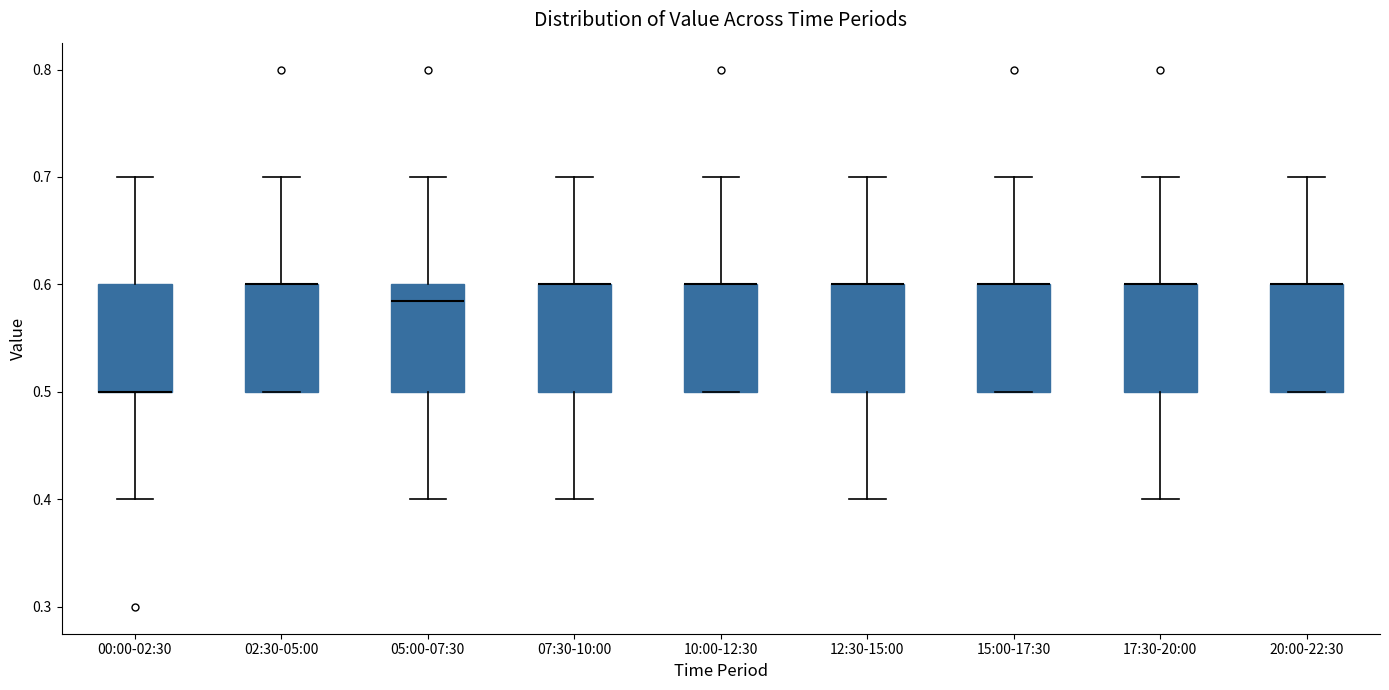

Reading left to right, transcribe this box plot: for each box, give where its median line is, the range the box spans, and where its two whiskers end, as read against the y-axis. The values are not printed on the chart, so give them approximately, as read against the axis.

00:00-02:30: median 0.50 (drawn on the box's lower edge), box 0.50 to 0.60, whiskers 0.40 to 0.70
02:30-05:00: median 0.60 (drawn on the box's upper edge), box 0.50 to 0.60, whiskers 0.50 to 0.70
05:00-07:30: median 0.59, box 0.50 to 0.60, whiskers 0.40 to 0.70
07:30-10:00: median 0.60 (drawn on the box's upper edge), box 0.50 to 0.60, whiskers 0.40 to 0.70
10:00-12:30: median 0.60 (drawn on the box's upper edge), box 0.50 to 0.60, whiskers 0.50 to 0.70
12:30-15:00: median 0.60 (drawn on the box's upper edge), box 0.50 to 0.60, whiskers 0.40 to 0.70
15:00-17:30: median 0.60 (drawn on the box's upper edge), box 0.50 to 0.60, whiskers 0.50 to 0.70
17:30-20:00: median 0.60 (drawn on the box's upper edge), box 0.50 to 0.60, whiskers 0.40 to 0.70
20:00-22:30: median 0.60 (drawn on the box's upper edge), box 0.50 to 0.60, whiskers 0.50 to 0.70